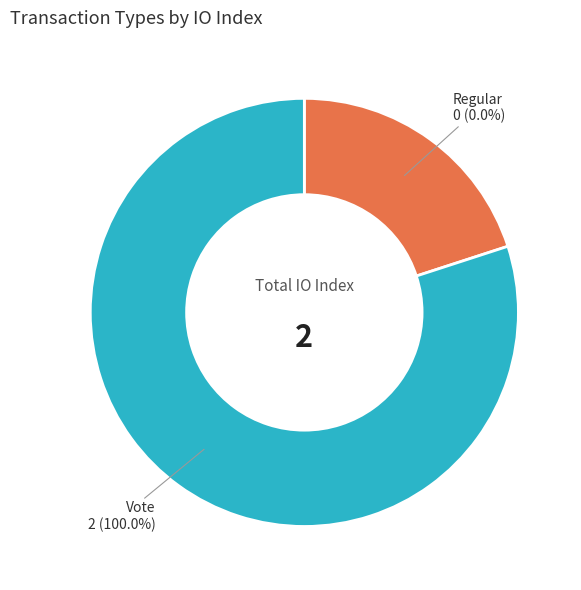

True or false: Regular accounts for 0% of the total.

True